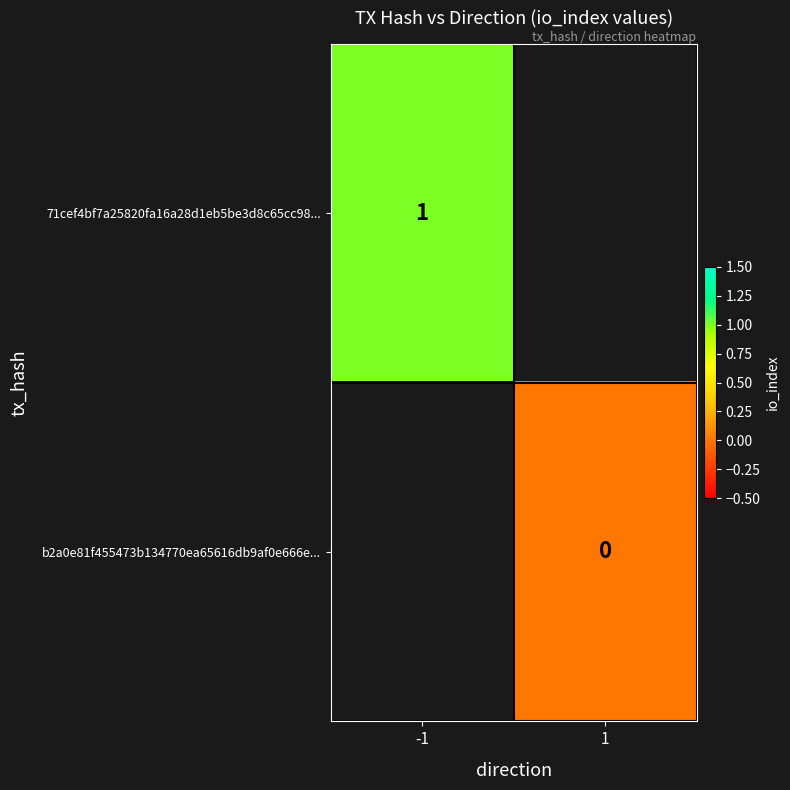

How many series are shown in this chart?

2